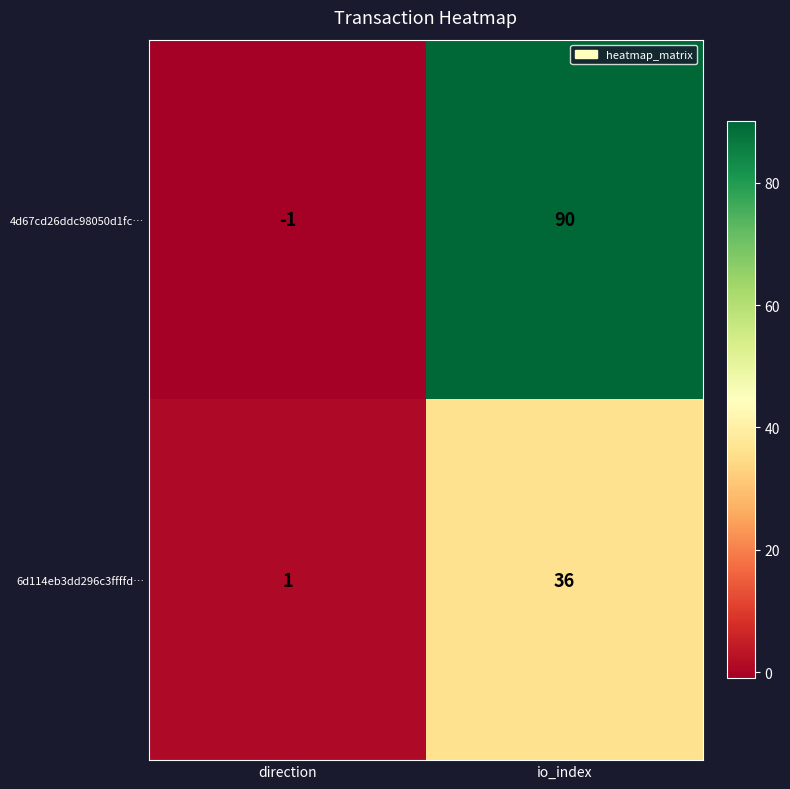

Which series has the largest total across all categories?

4d67cd26ddc98050d1fc…